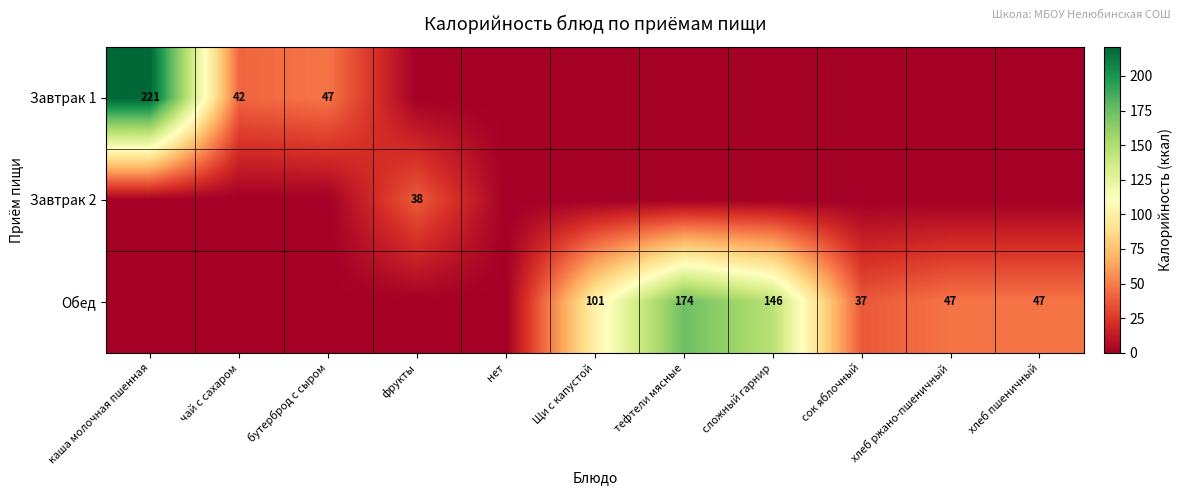

The value of Завтрак 2 at фрукты is 38. True or false?

True